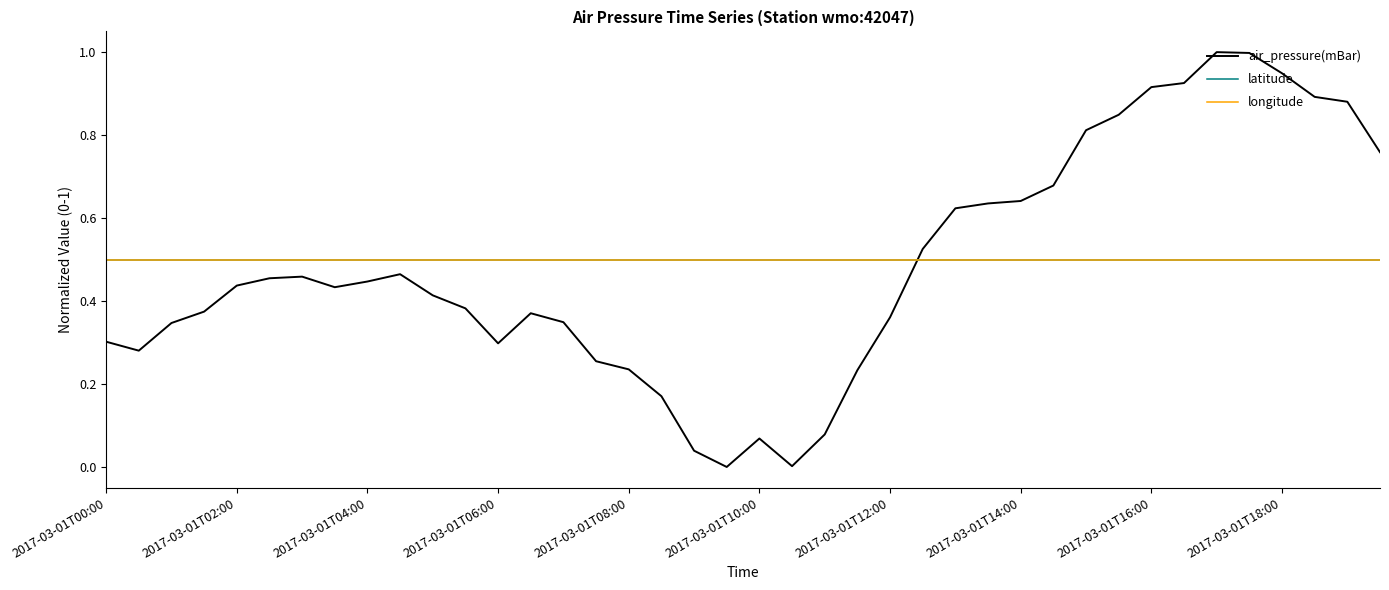

True or false: latitude has more than 0 interior local peaks.

False